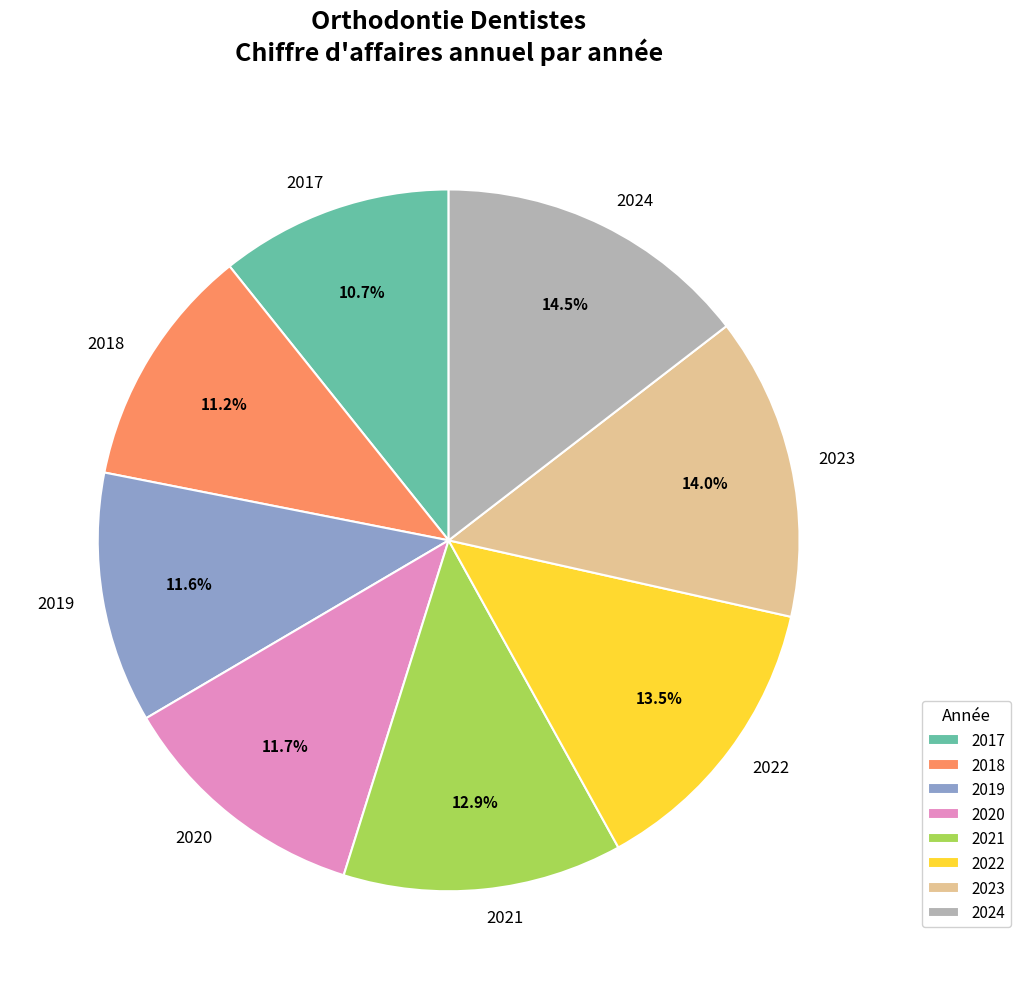

What is the largest slice in the pie chart?

2024